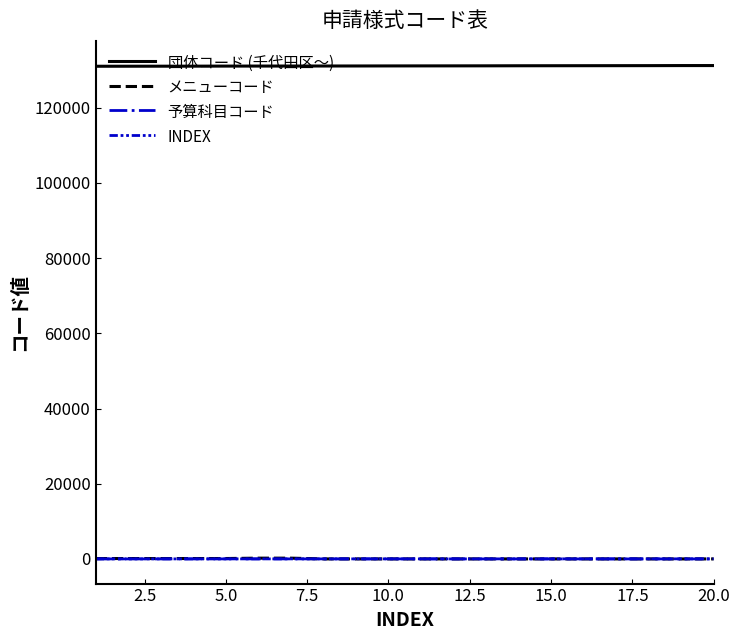

True or false: 予算科目コード and 団体コード (千代田区〜) intersect in this chart.

False